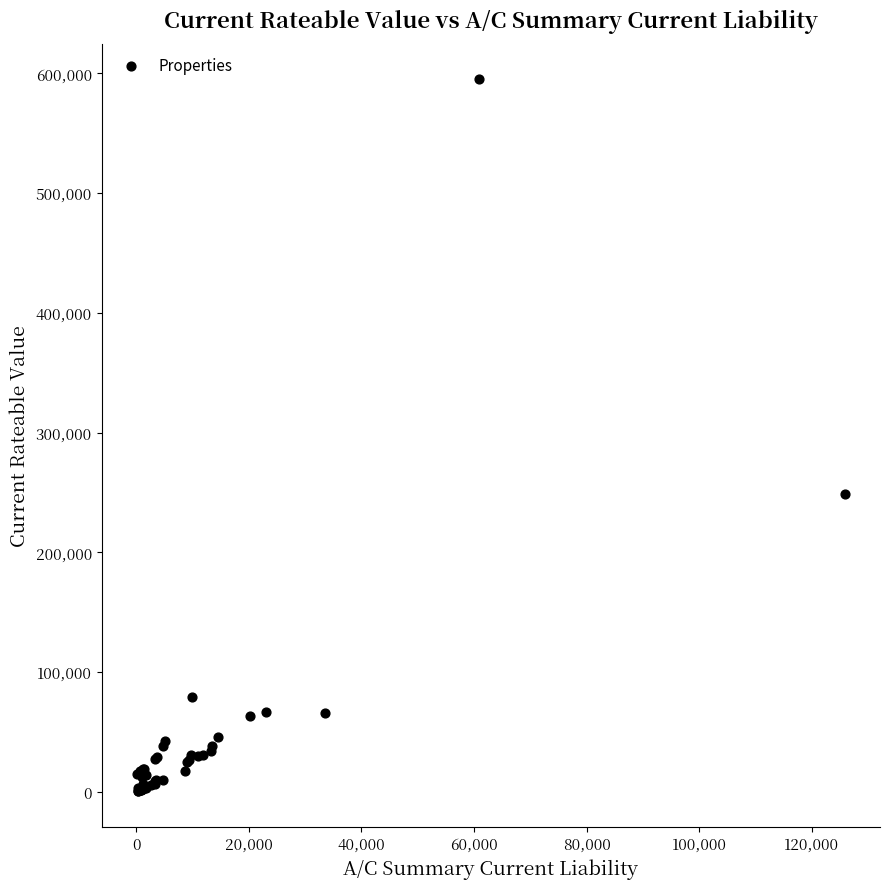

What Y value in the scatter plot is closest to 297800?

249000